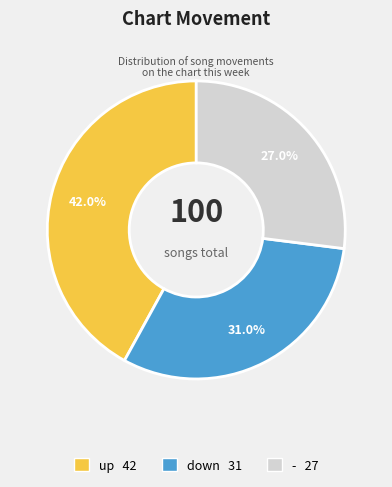

True or false: down accounts for 41% of the total.

False